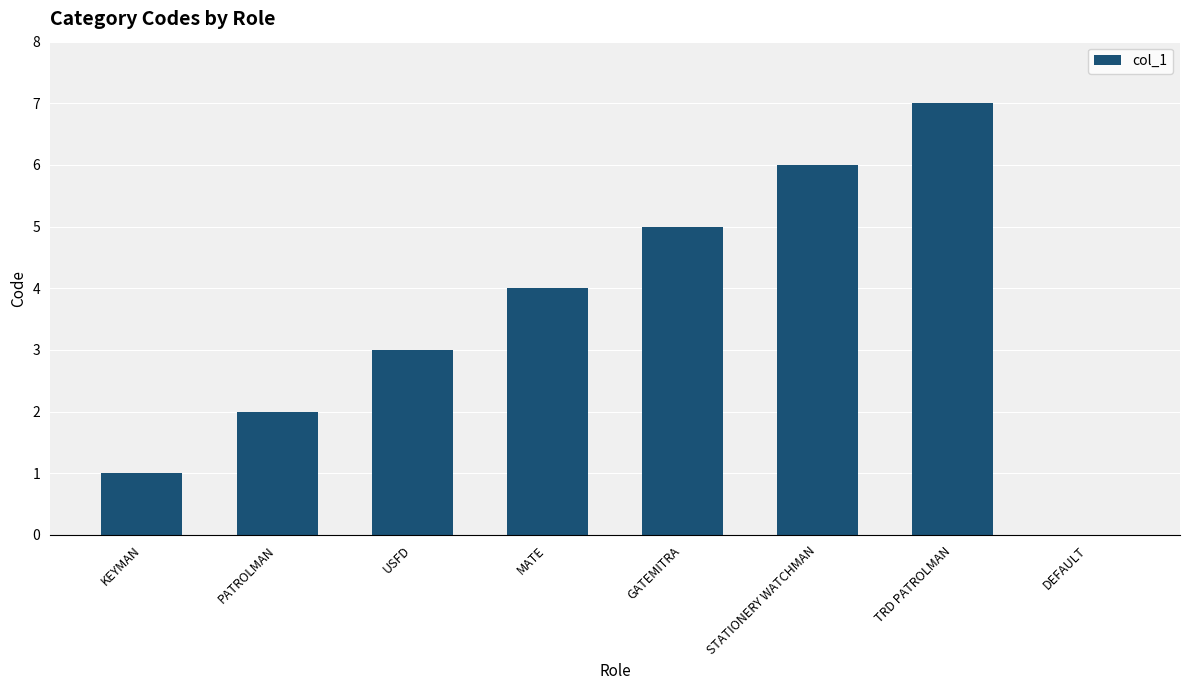

What is the ratio of the value at PATROLMAN to the value at STATIONERY WATCHMAN?

0.3